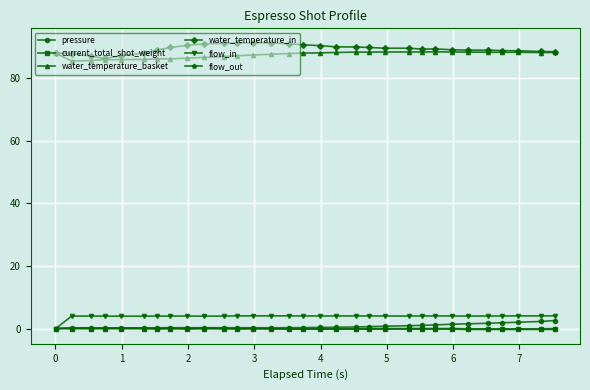

True or false: current_total_shot_weight and water_temperature_in cross at least once.

False